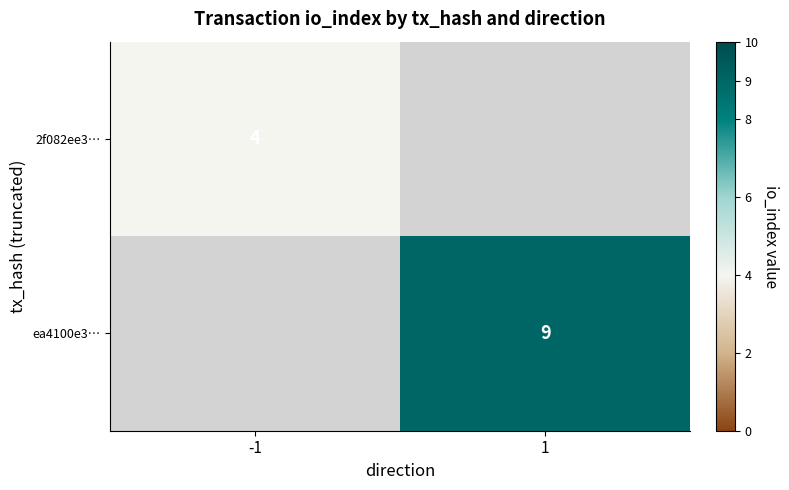

The value of ea4100e3… at 1 is 9. True or false?

True